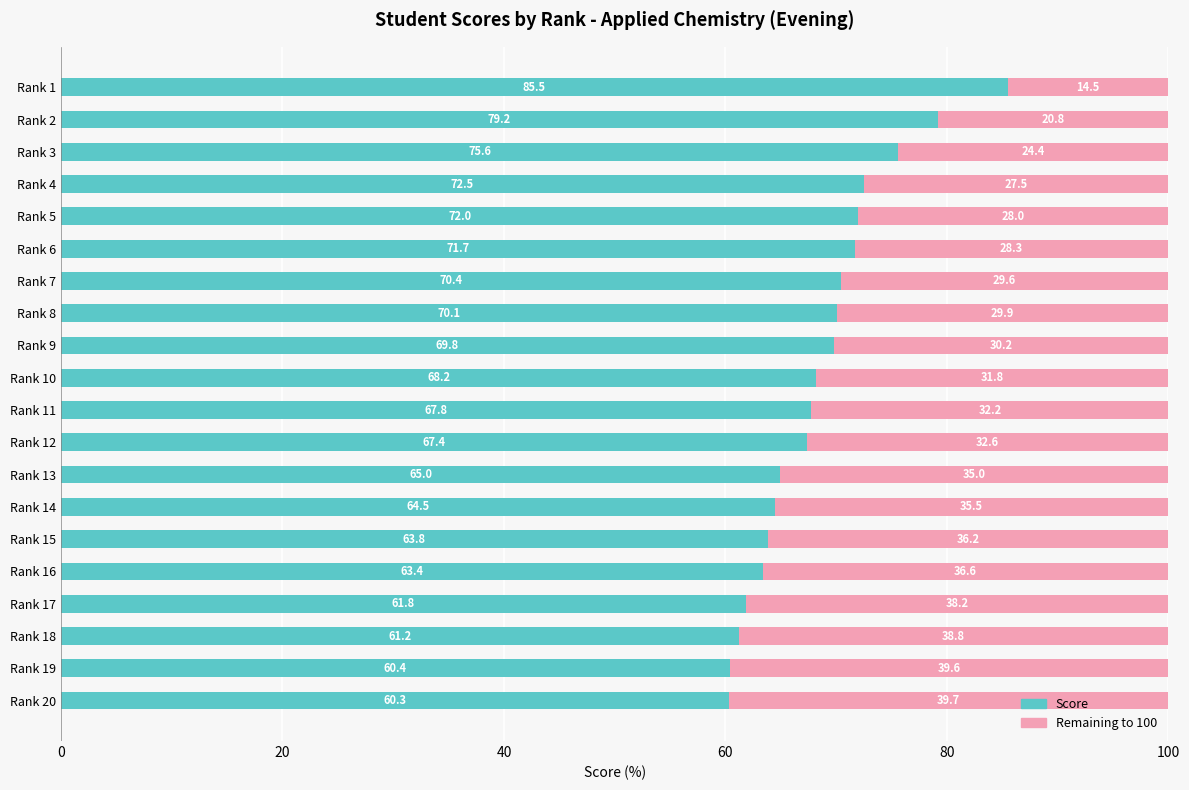

What is the total value across all series at Rank 11?

100.0